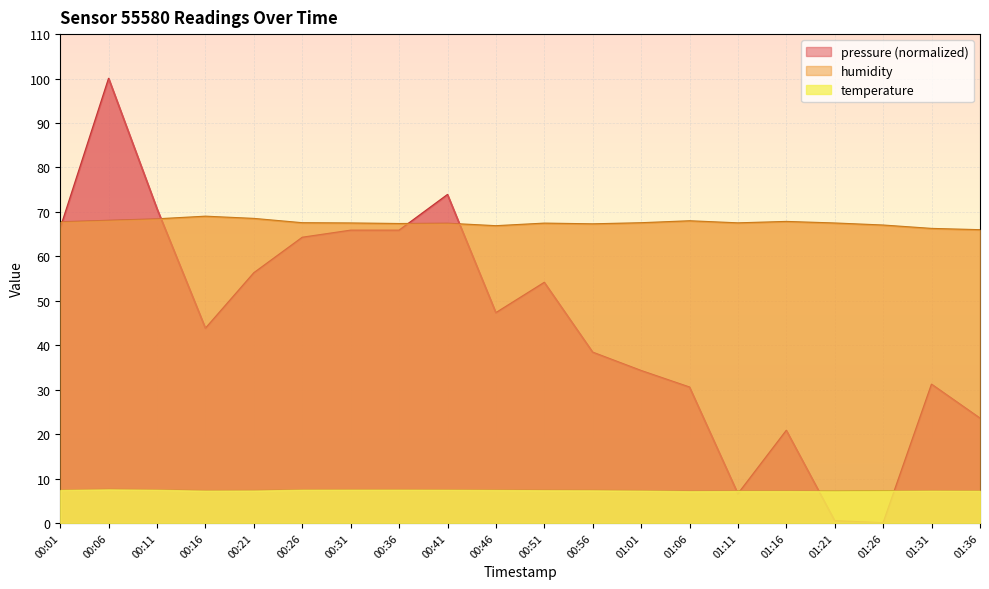

How many interior local valleys does the temperature series have?

3